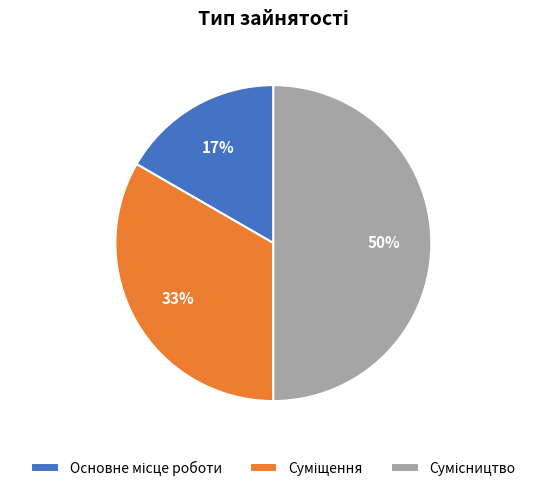

To the nearest percent, what is the difference between the largest and smallest slice percentages?

33%